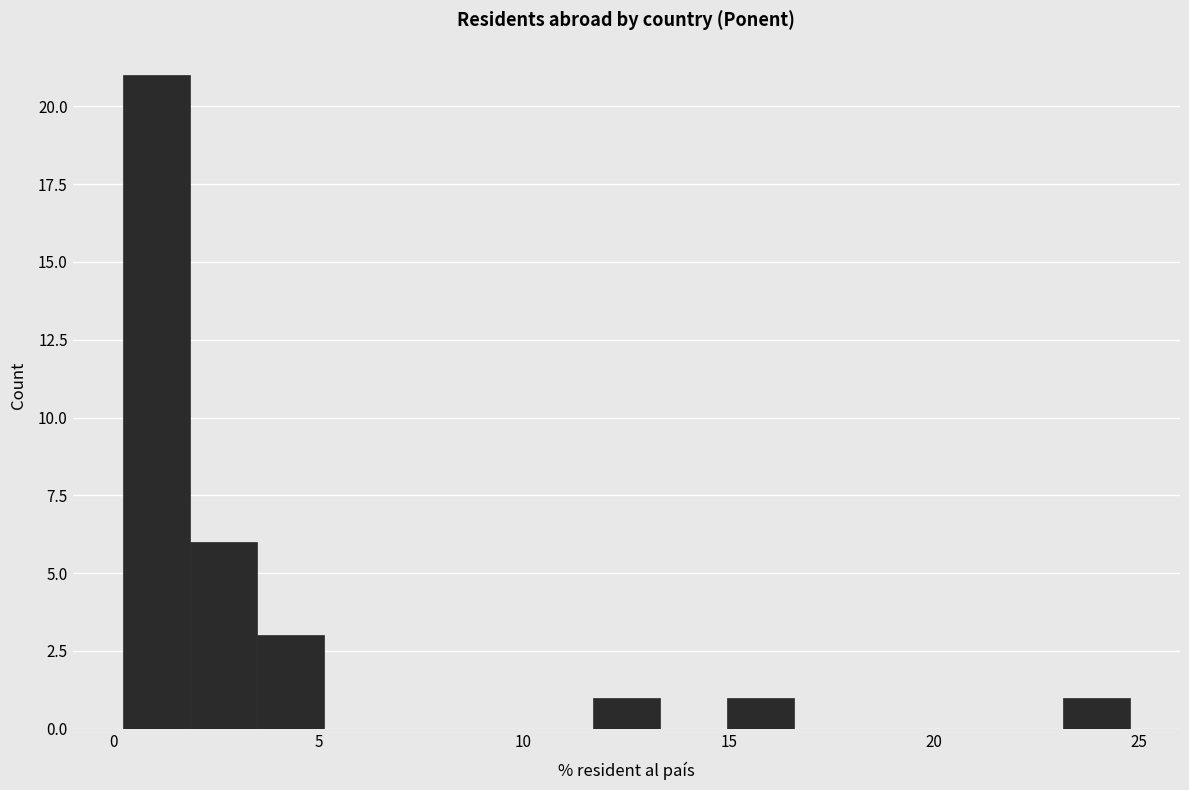

Read against the x-axis, roughly where is the centre of the tallest bar?

1.0